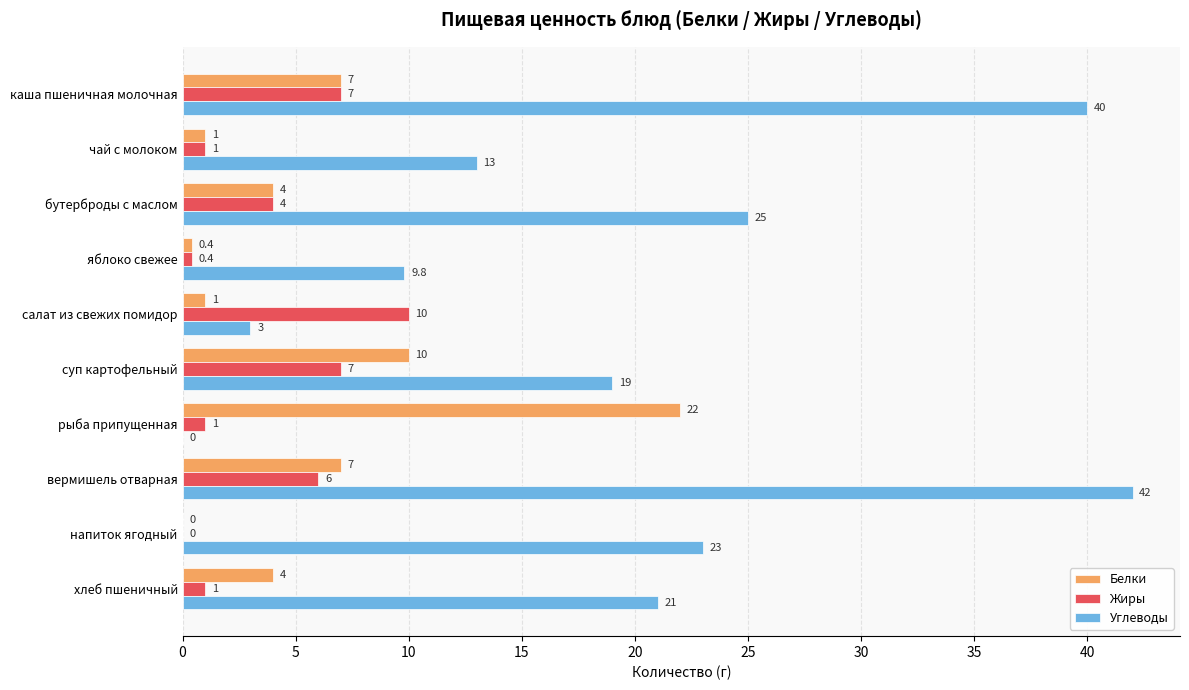

Is the value of Углеводы at яблоко свежее greater than the value of Белки at вермишель отварная?

Yes